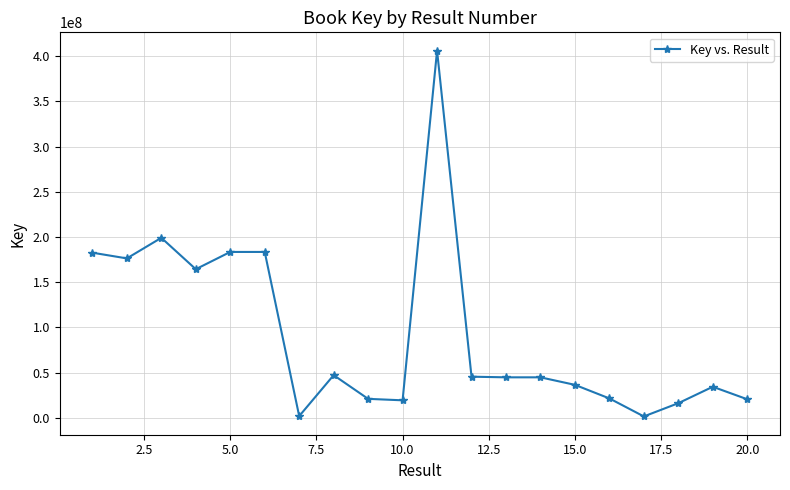

What is the maximum value shown in the chart?

406291734